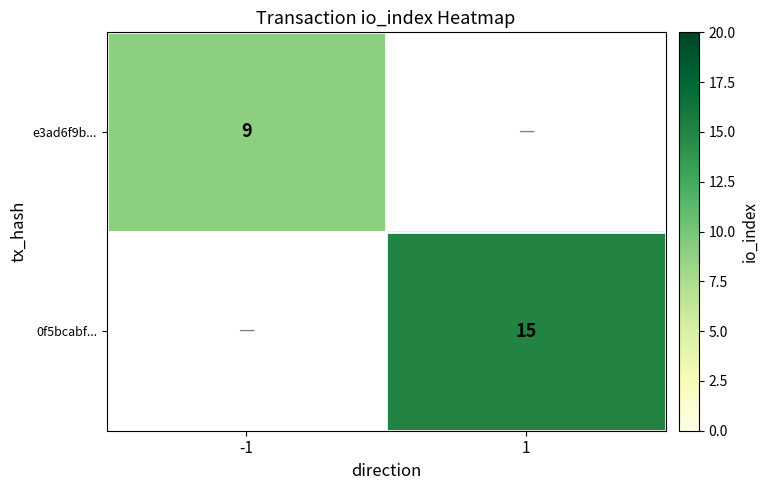

The value of e3ad6f9b... at -1 is 13. True or false?

False